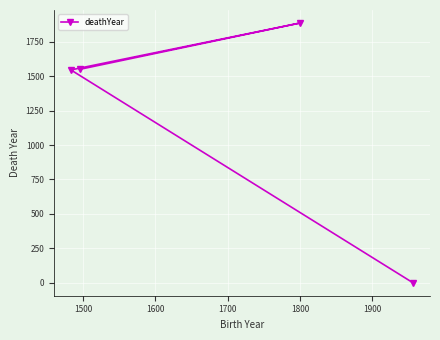

What is the sum of all values?

4983